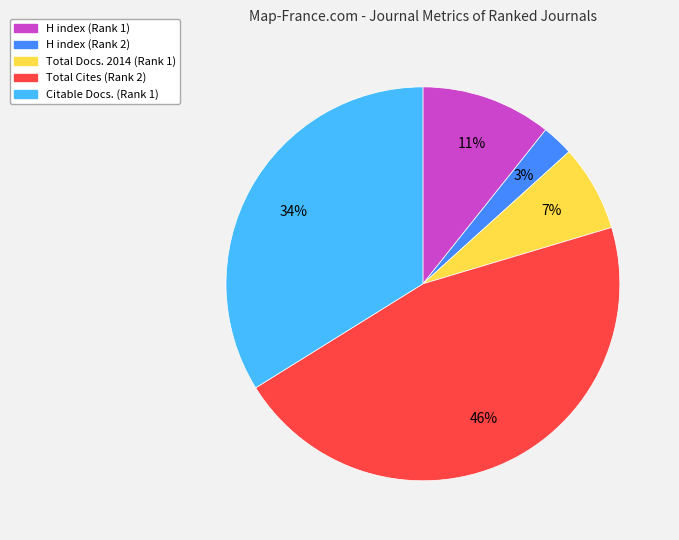

What percentage is the Citable Docs. (Rank 1) slice, to the nearest percent?

34%